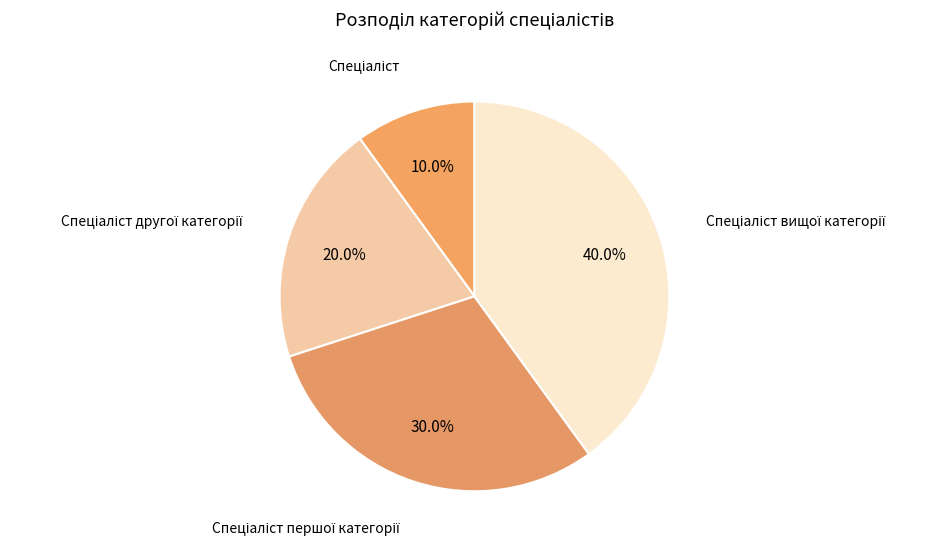

Which category has the smallest portion of the pie?

Спеціаліст